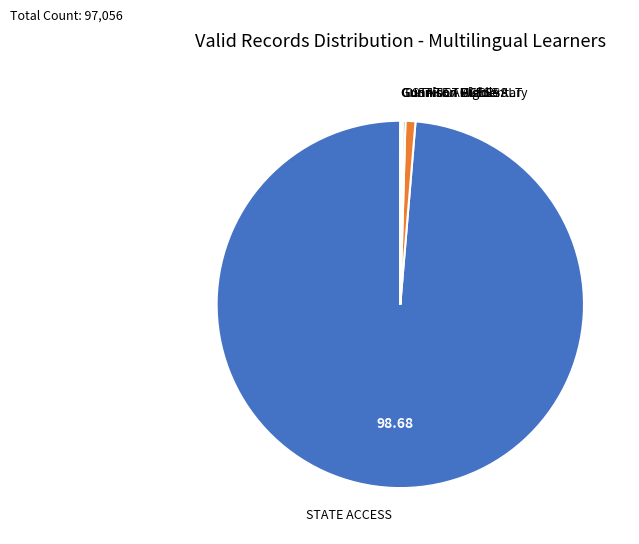

Is there a majority slice in this chart?

Yes